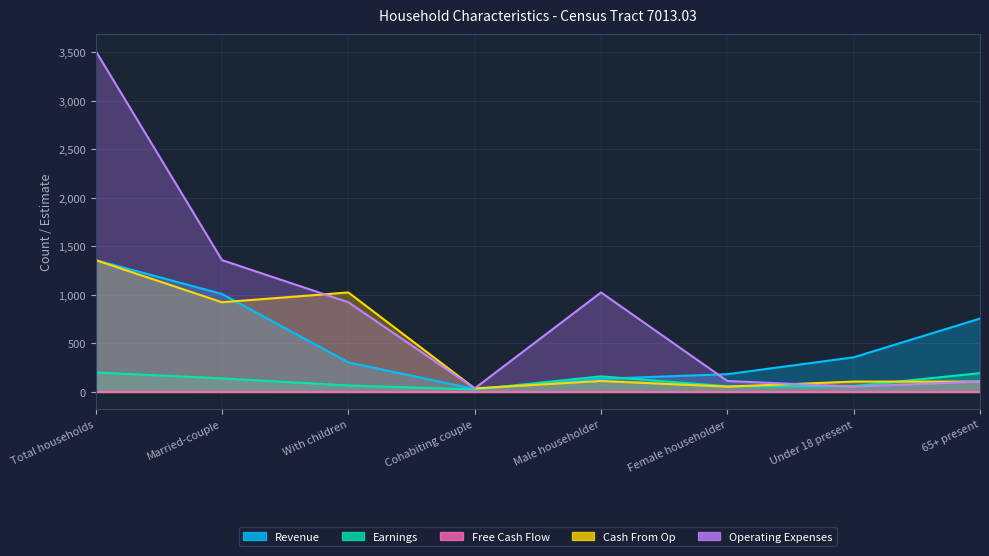

What is the label of the 7th point from the left?

Under 18 present